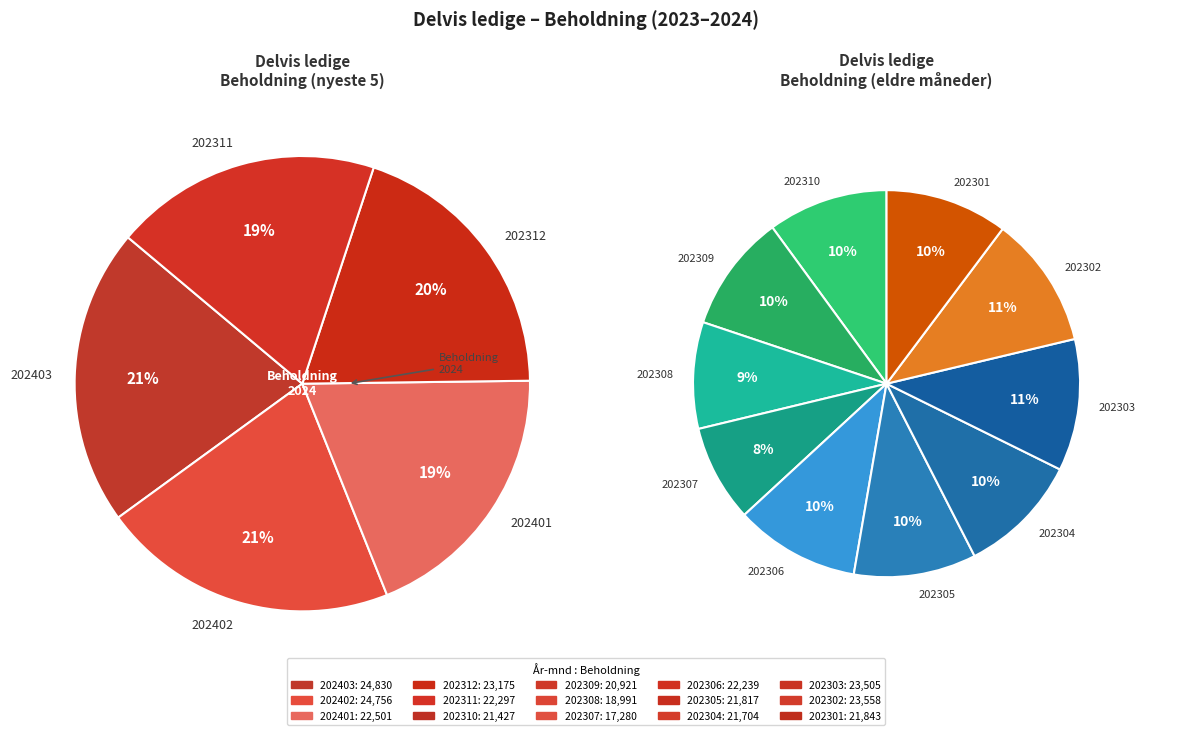

What is the largest slice in the pie chart?

202403